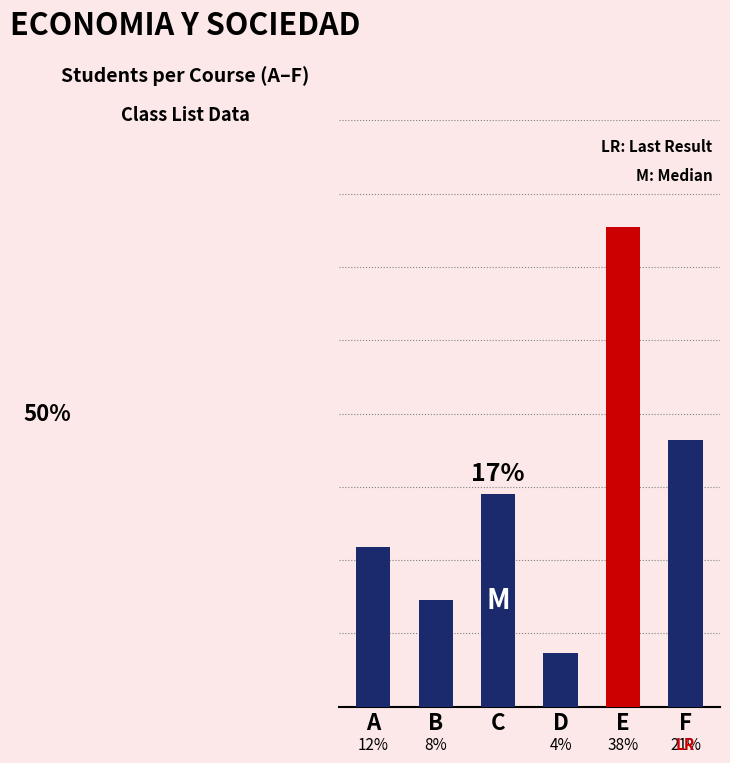

Are the bars horizontal?

No